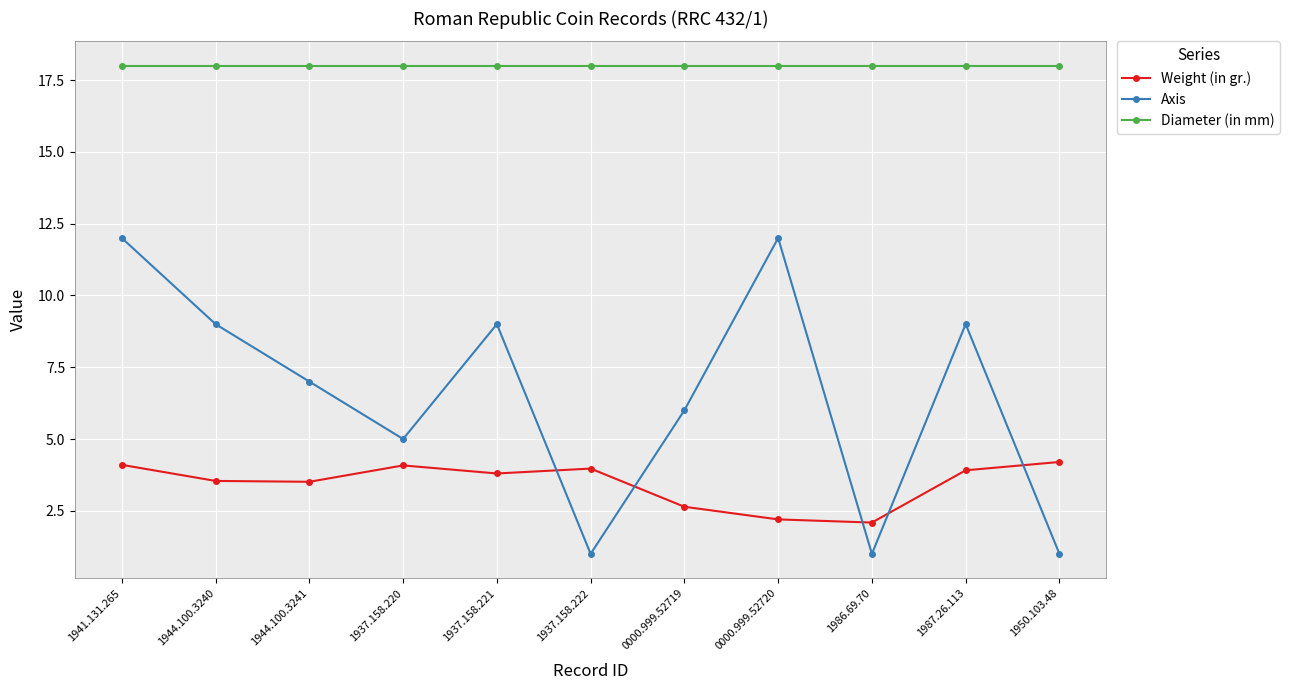

At which category is the sum across all series the highest?

1941.131.265